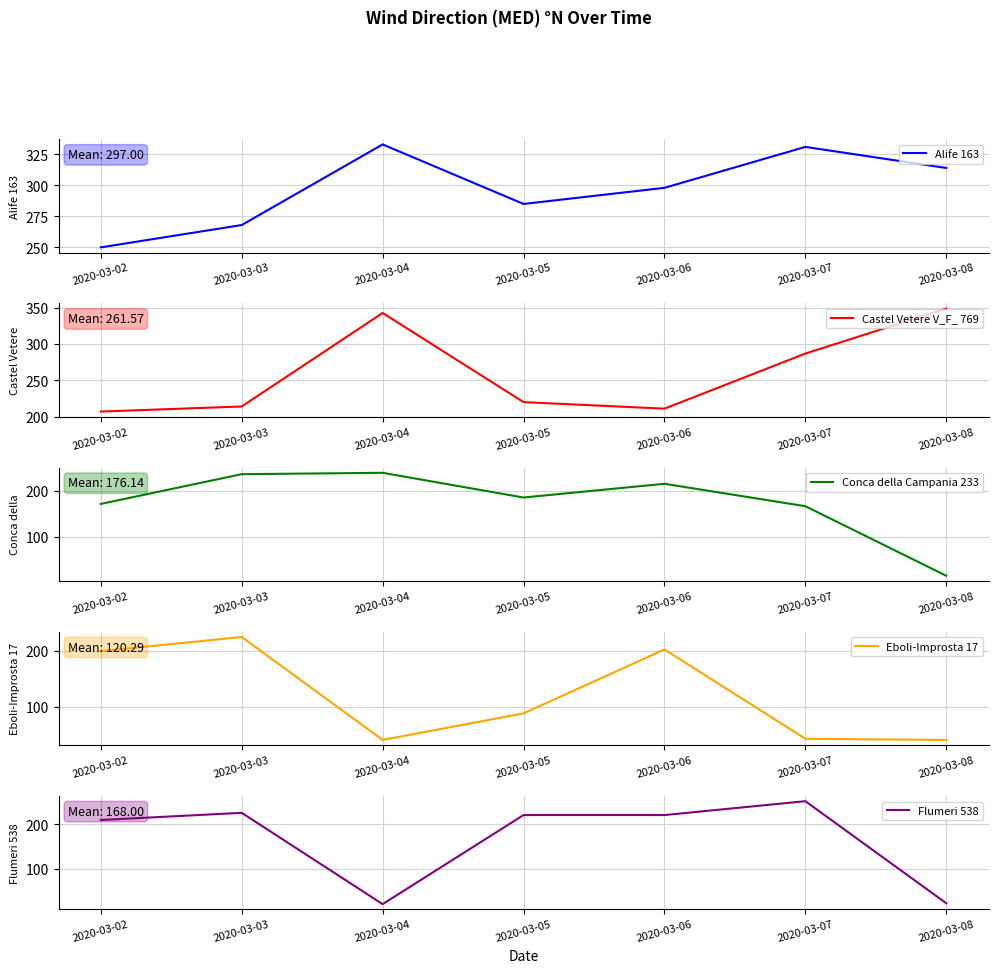

What is the greatest value displayed?

349